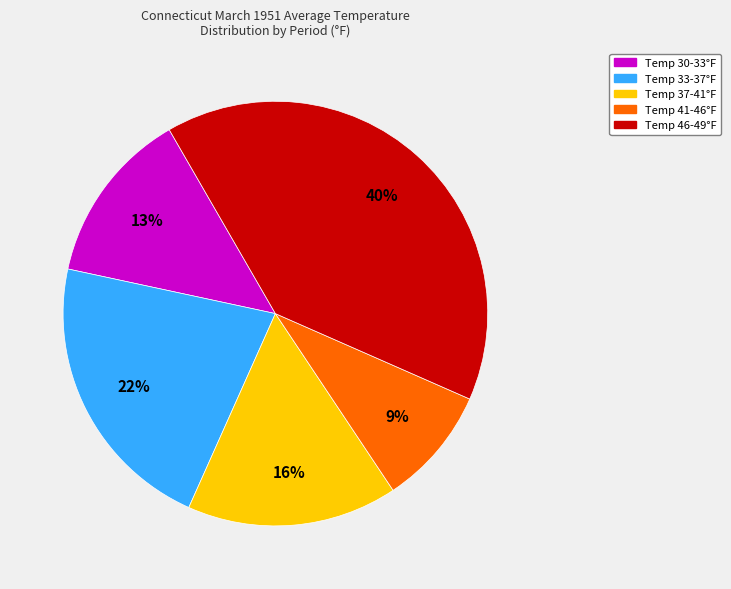

To the nearest percent, what is the average slice percentage?

20%